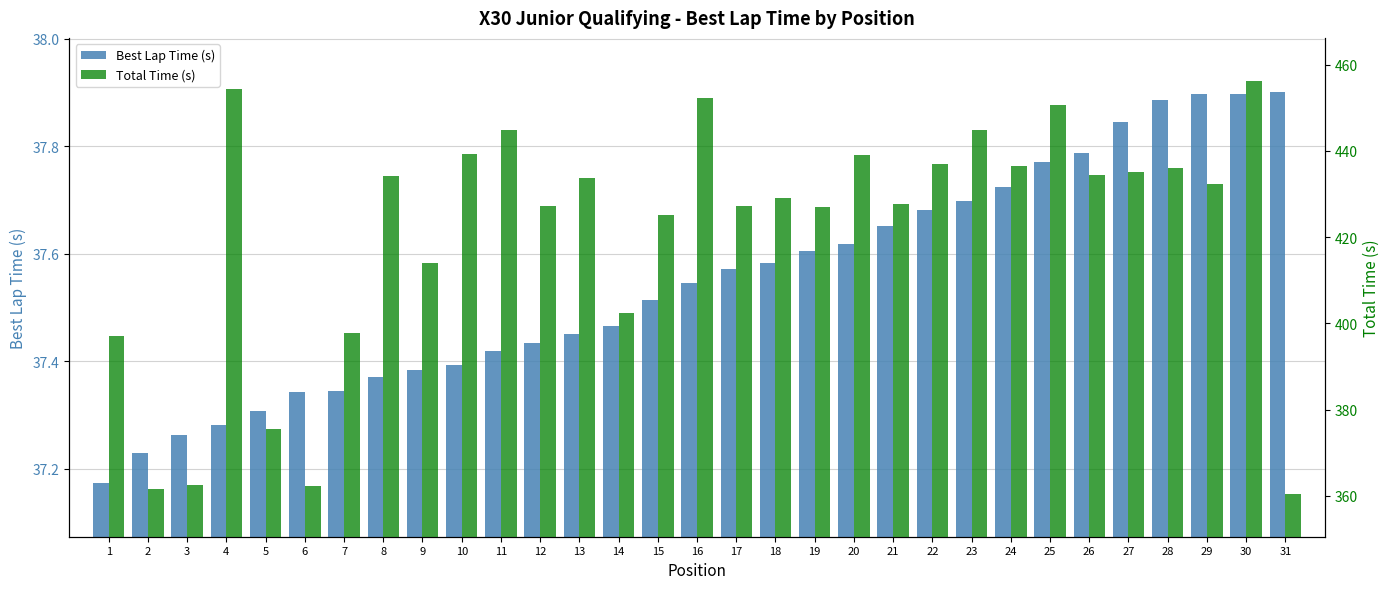

At which label is Total Time (s) closest to 408?

14